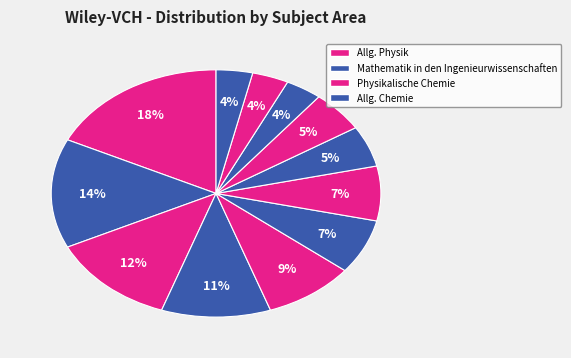

Does any single category account for the majority?

No